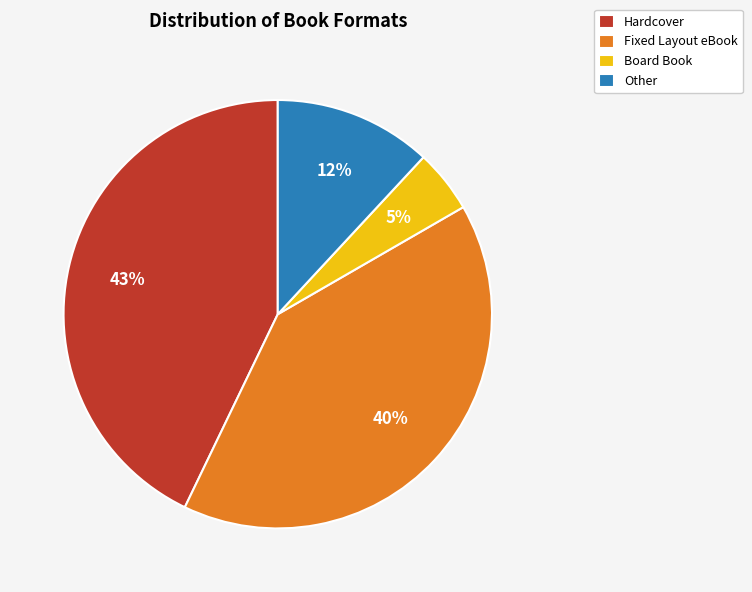

What is the smallest slice in the pie chart?

Board Book